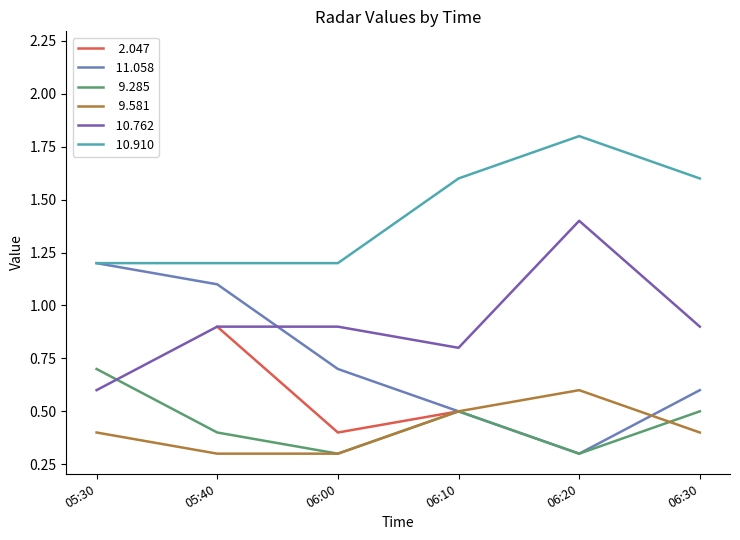

Read the   9.581 value at 06:30.

0.4